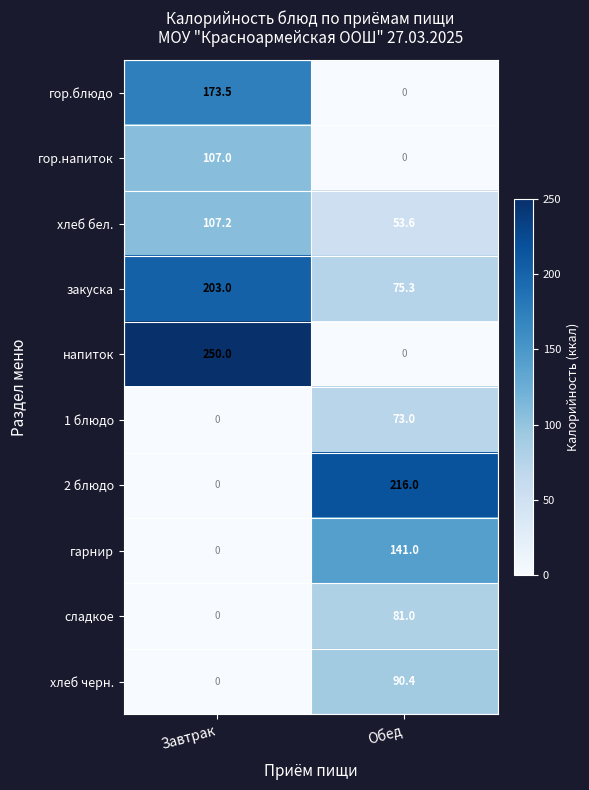

What is the spread (max minus min) of values at Завтрак?

250.0